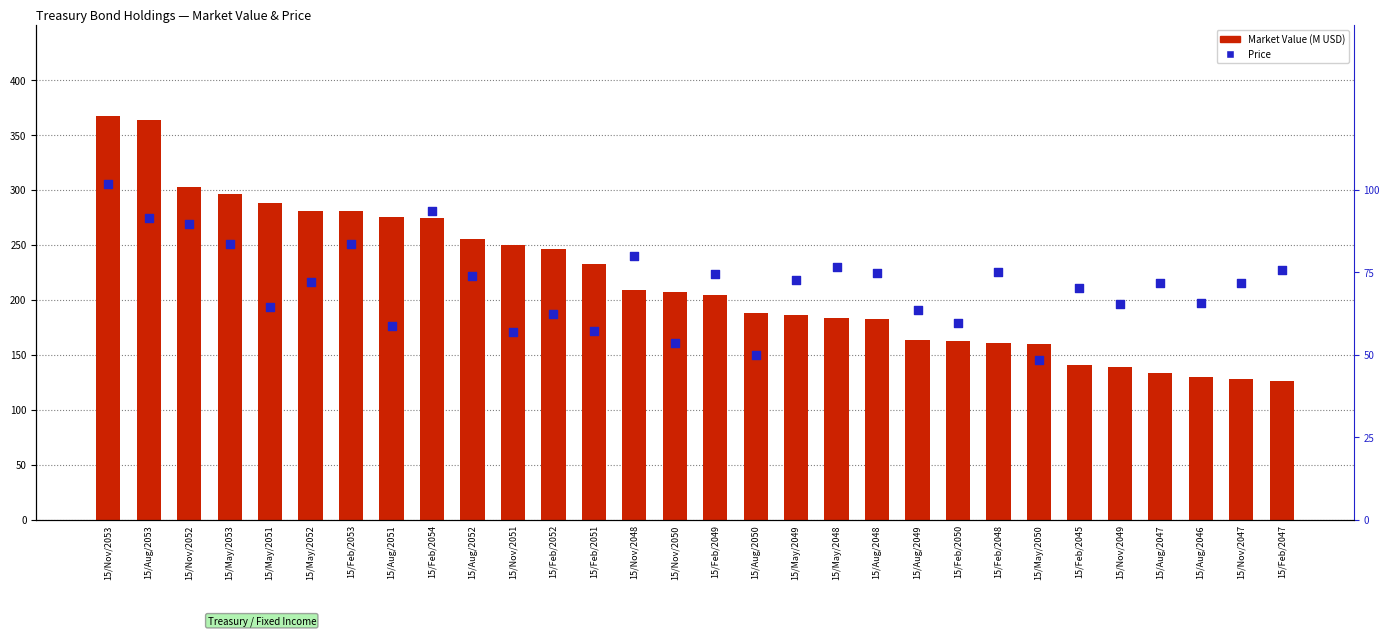

Which series reaches the minimum Y coordinate?

Price